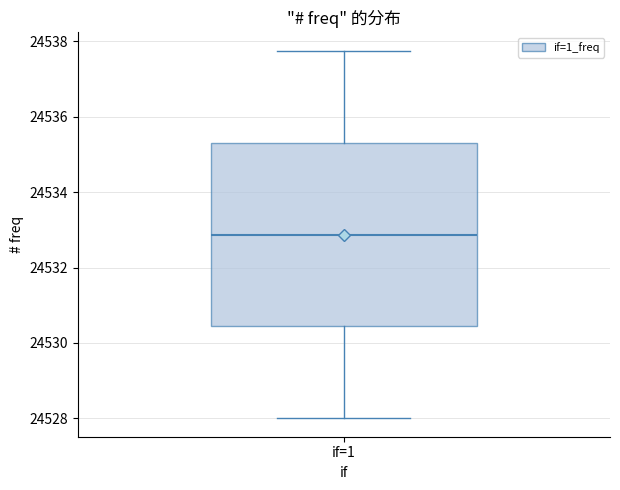

Read this box plot against the y-axis: the position of the median line, the range covered by the box, and the ends of both whiskers. The values are not printed on the chart, so give them approximately, as read against the axis.

median 24532.8, box 24530.4 to 24535.4, whiskers 24528.0 to 24537.8